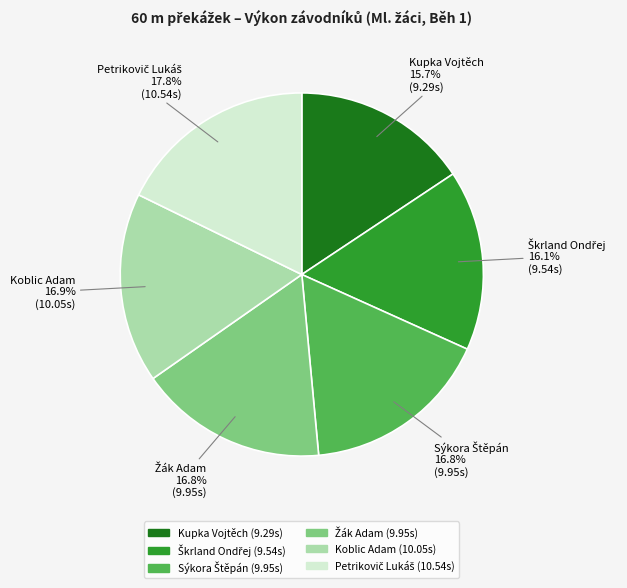

How many segments does this pie chart have?

6